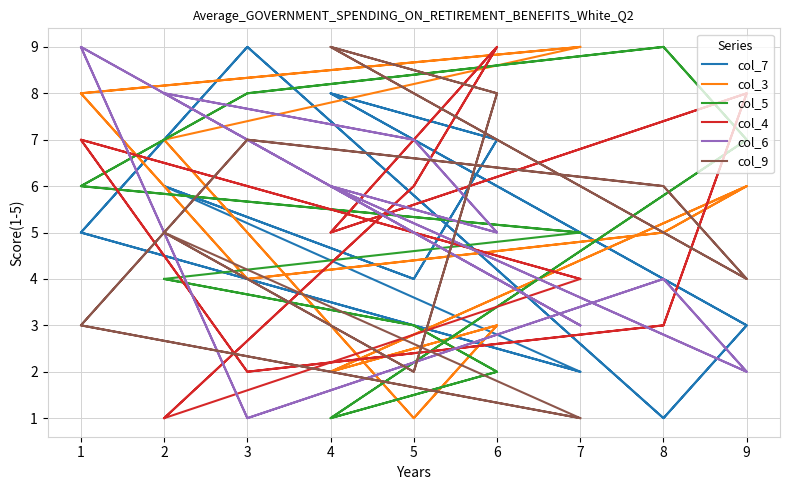

Does the chart have visible grid lines?

Yes